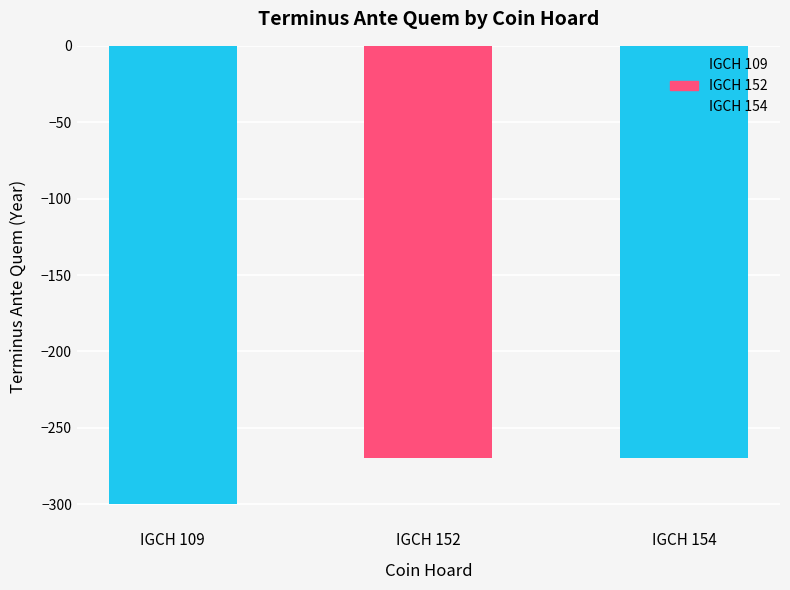

How many values are below -270?

1